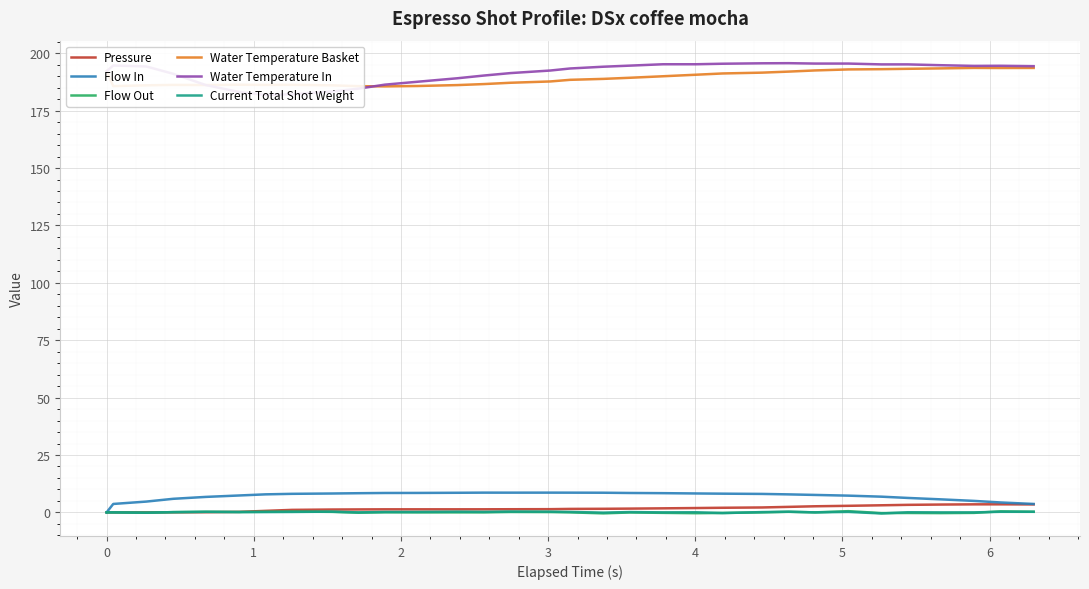

True or false: Water Temperature Basket and Current Total Shot Weight intersect in this chart.

False